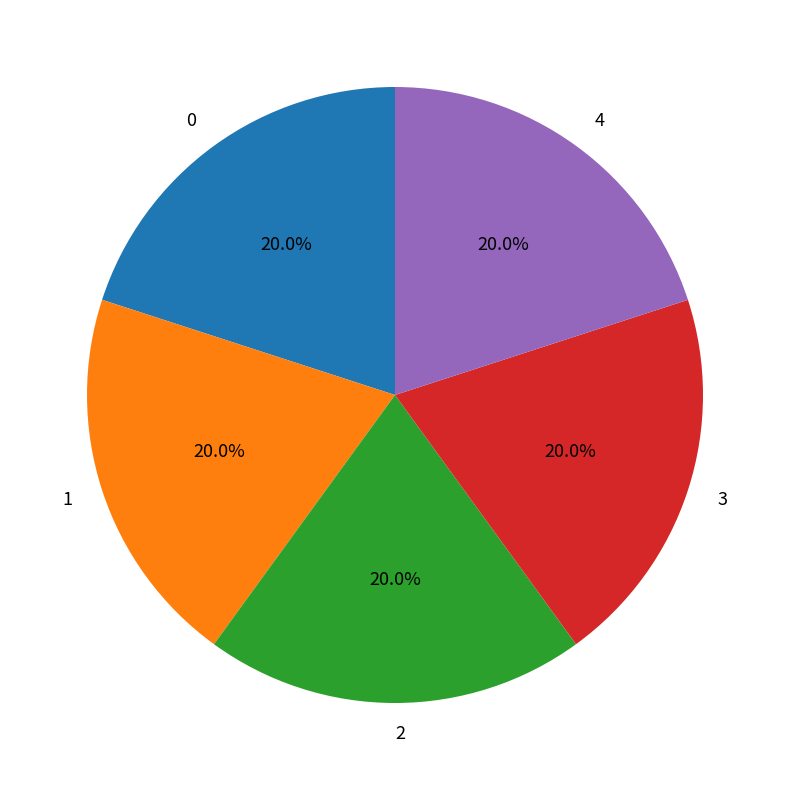

Is 0 the majority of the pie?

No